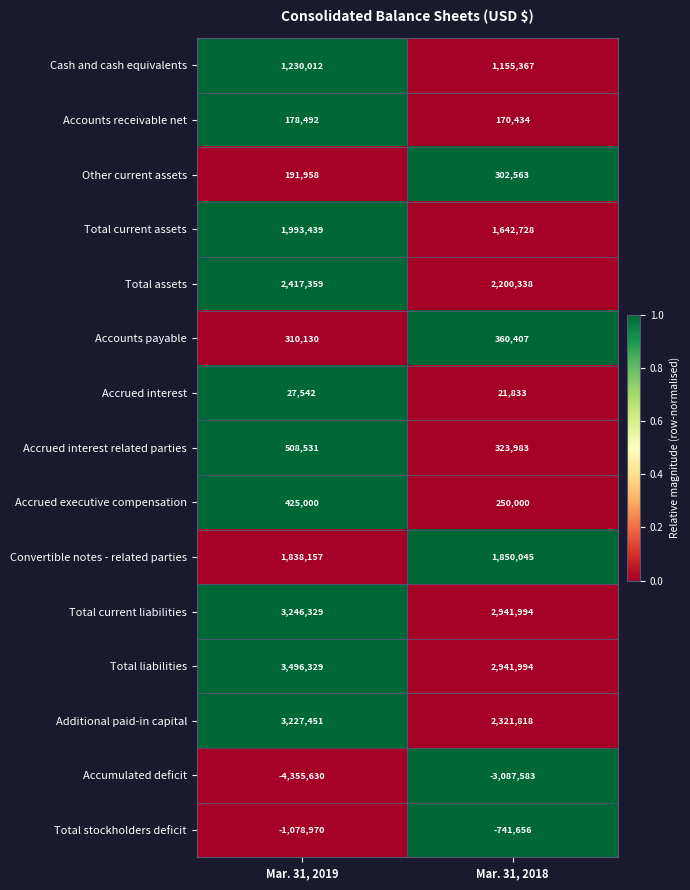

What is the spread (max minus min) of values at Mar. 31, 2018?

6029577